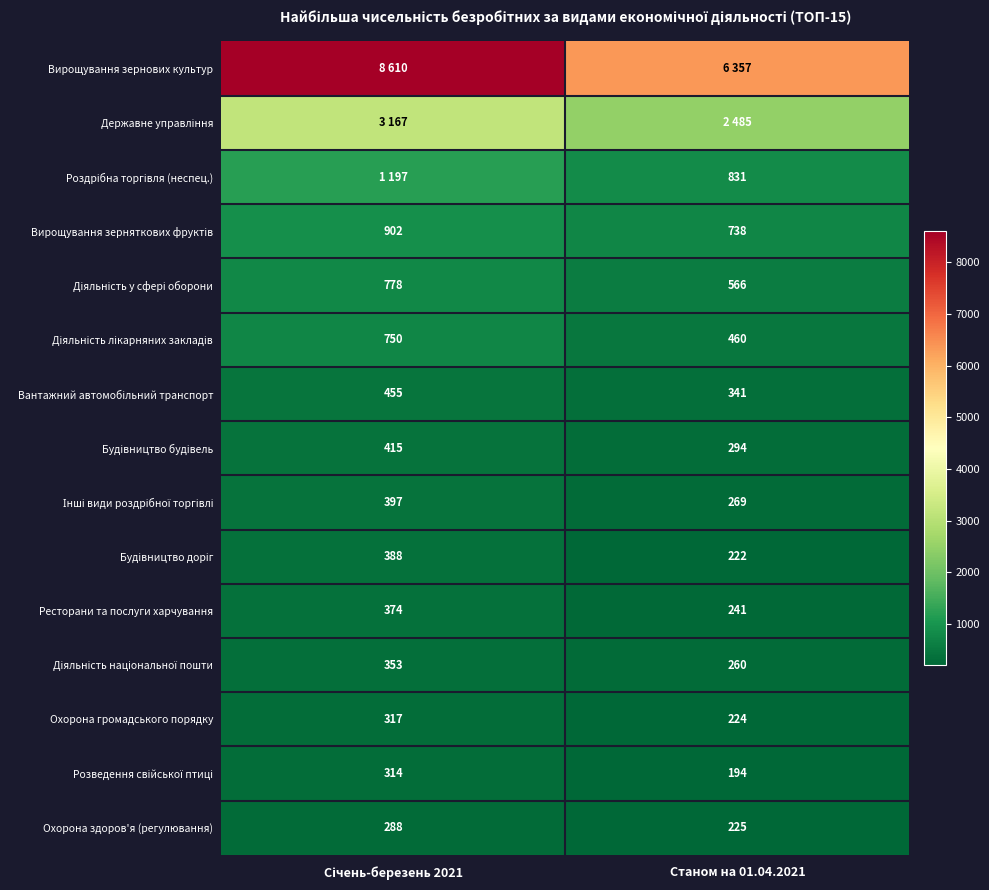

What is the sum of the Державне управління values at Станом на 01.04.2021 and Січень-березень 2021?

5652